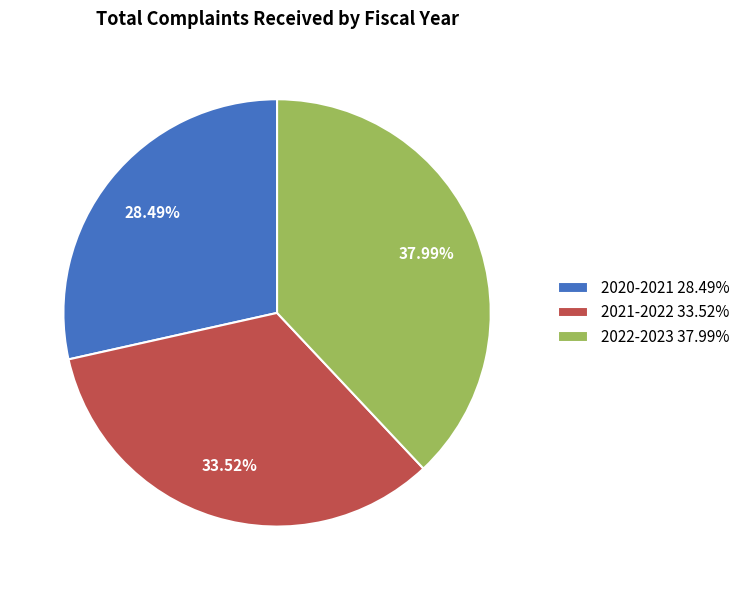

Is there any slice that represents more than half of the pie?

No